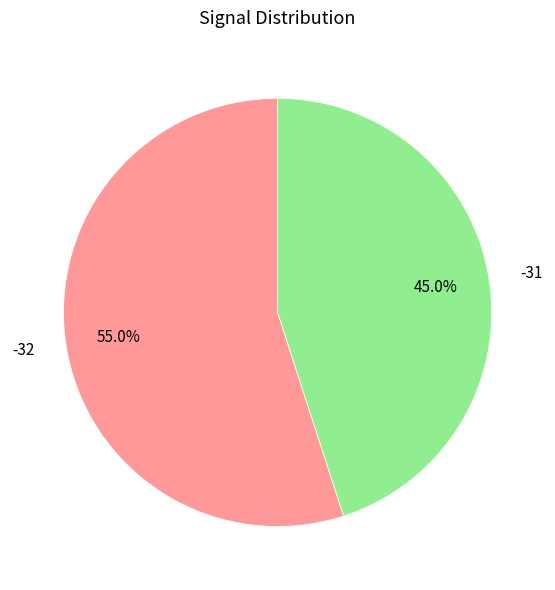

What percentage is NOT represented by -32?

45.0%